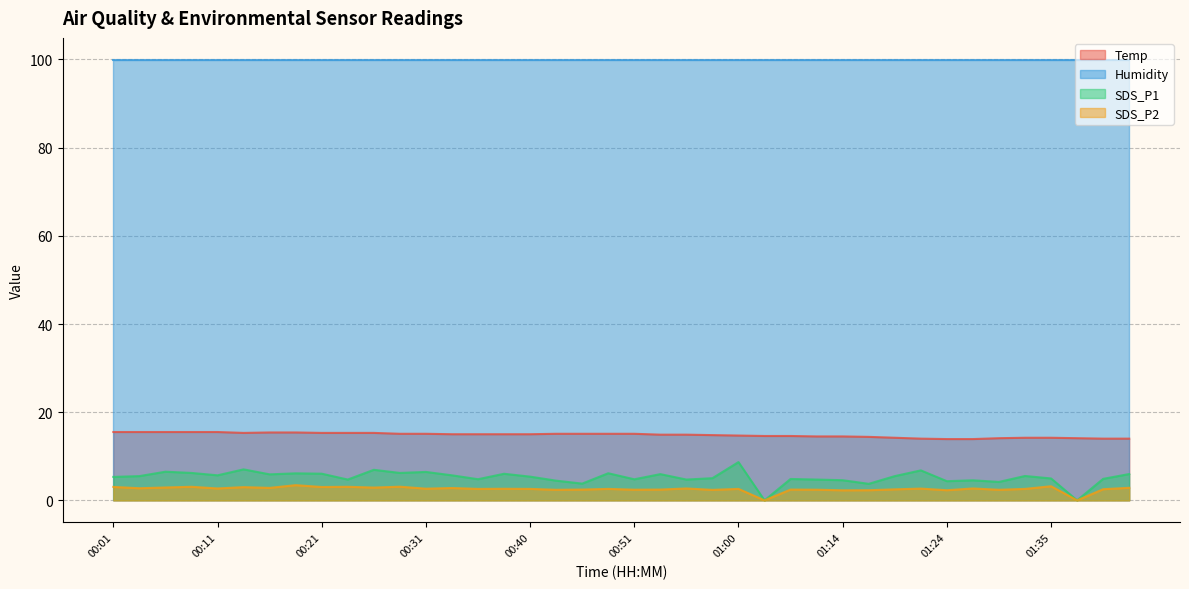

What is the sum of all Temp values?

592.6